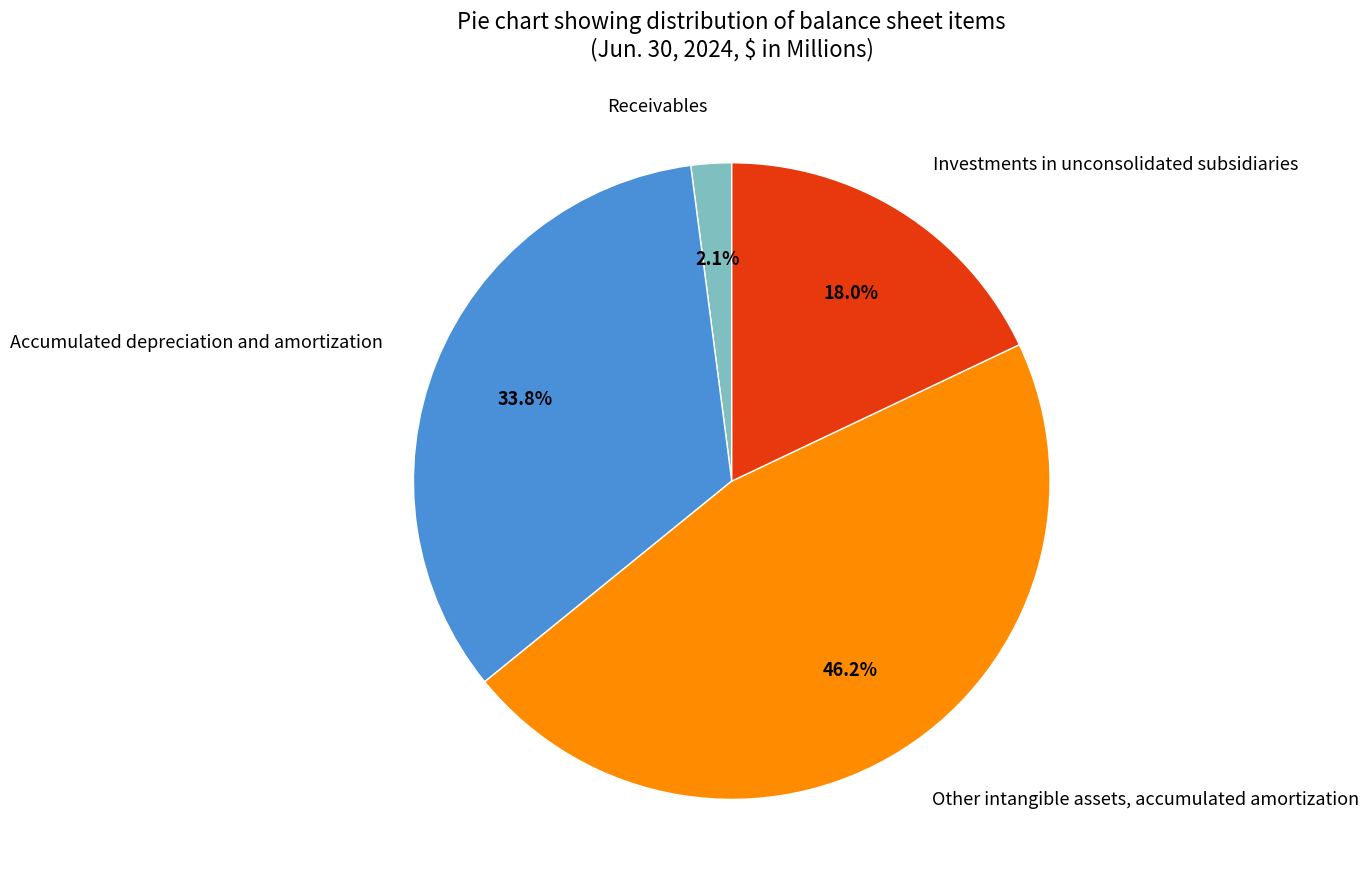

True or false: Investments in unconsolidated subsidiaries accounts for 25% of the total.

False